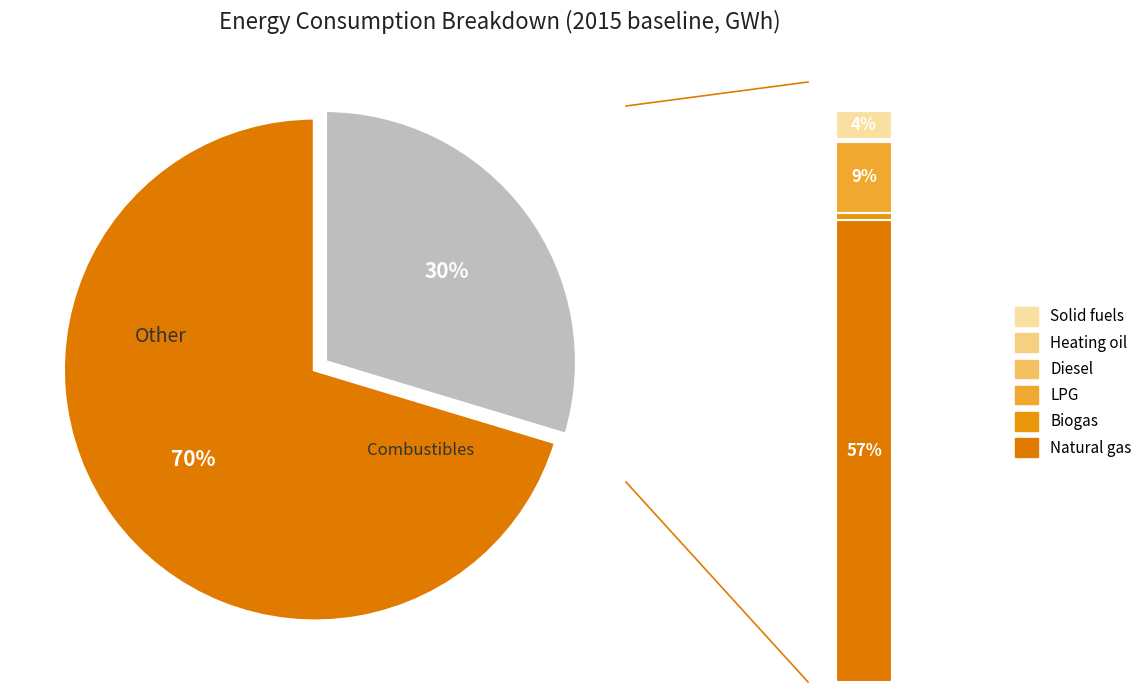

To the nearest percent, what is the difference between the Liquified petroleum gas (LPG) and Solid fuels slice percentages?

5%